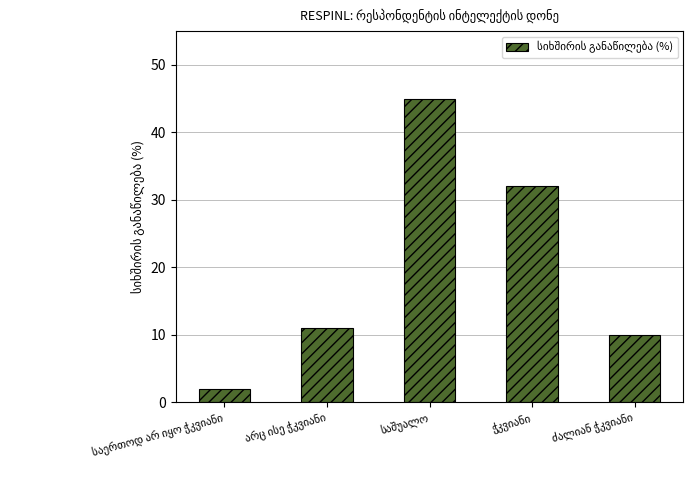

What is the greatest value displayed?

45